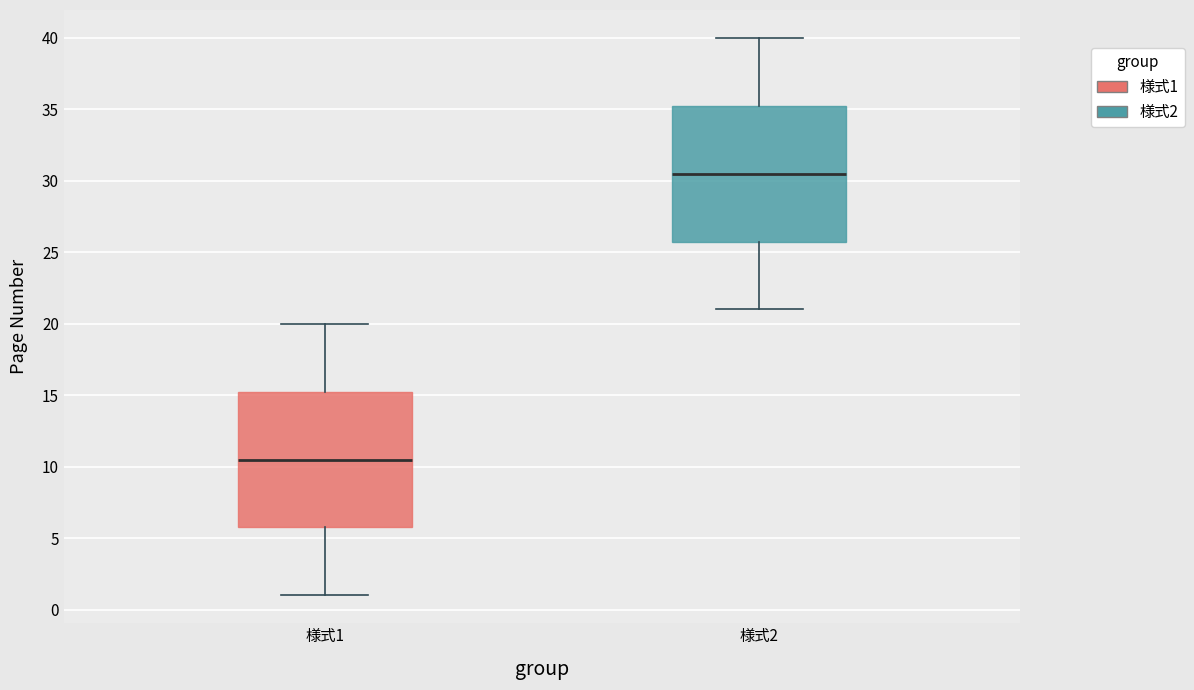

Reading left to right, transcribe this box plot: for each box, give where its median line is, the range the box spans, and where its two whiskers end, as read against the y-axis. The values are not printed on the chart, so give them approximately, as read against the axis.

様式1: median 10.5, box 6.0 to 15.5, whiskers 1.0 to 20.0
様式2: median 30.5, box 26.0 to 35.5, whiskers 21.0 to 40.0